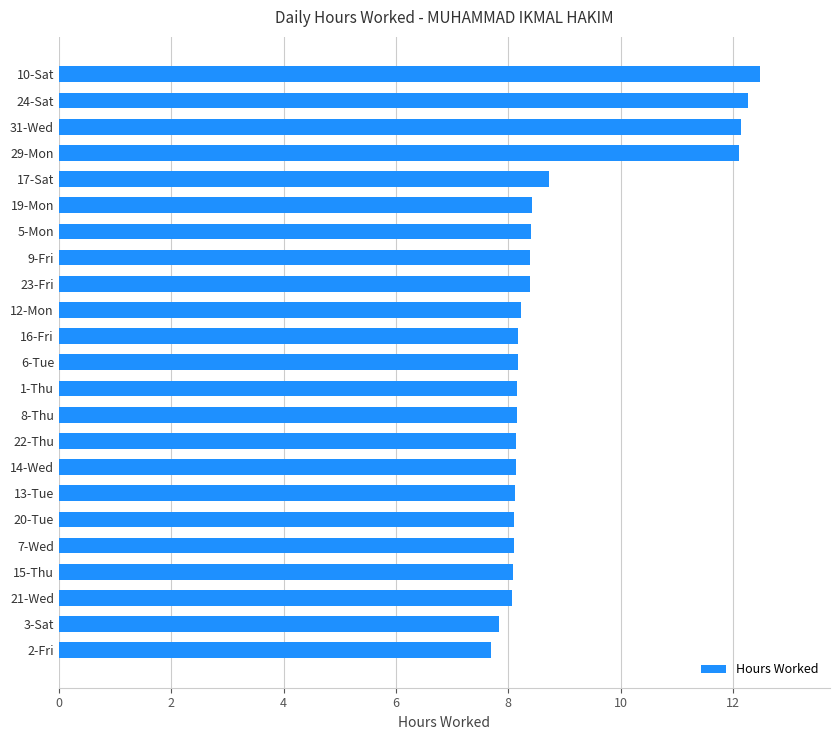

What is the greatest value displayed?

12.5